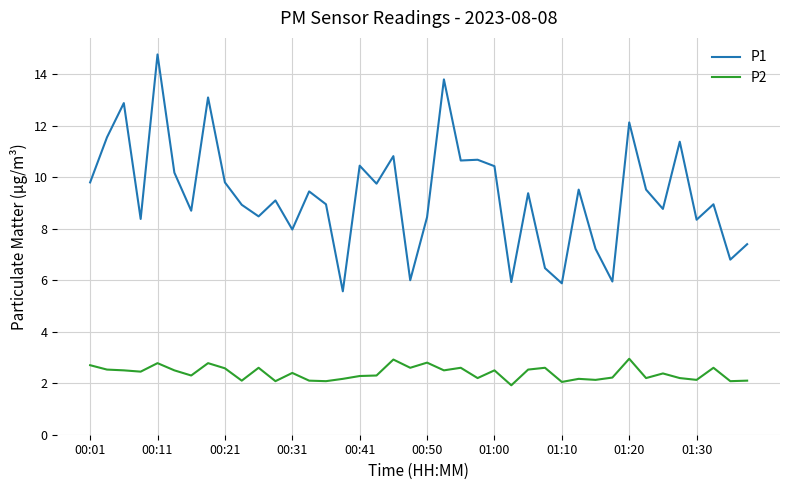

True or false: P1 and P2 cross at least once.

False